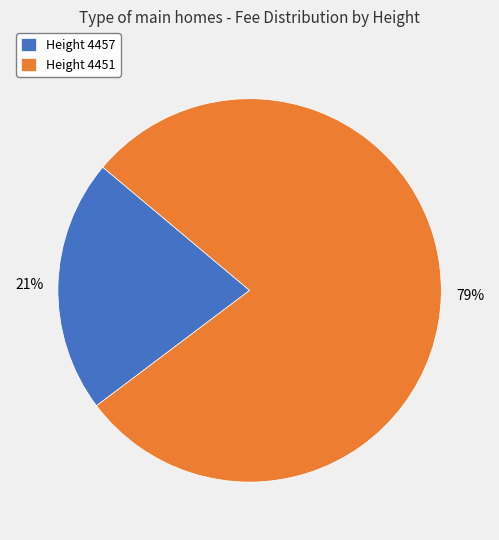

Count the number of slices in the pie.

2